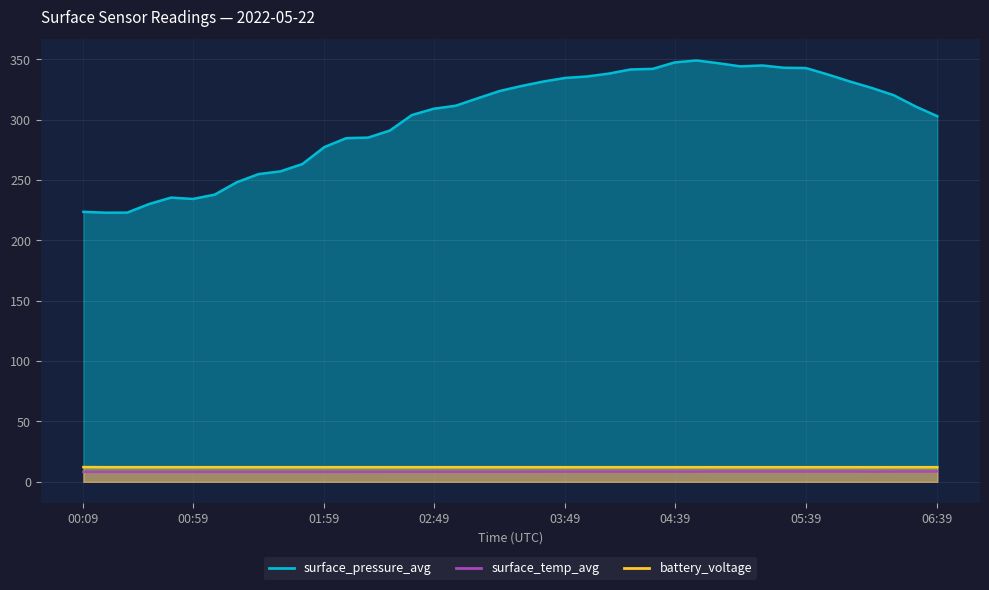

True or false: surface_pressure_avg and battery_voltage intersect in this chart.

False